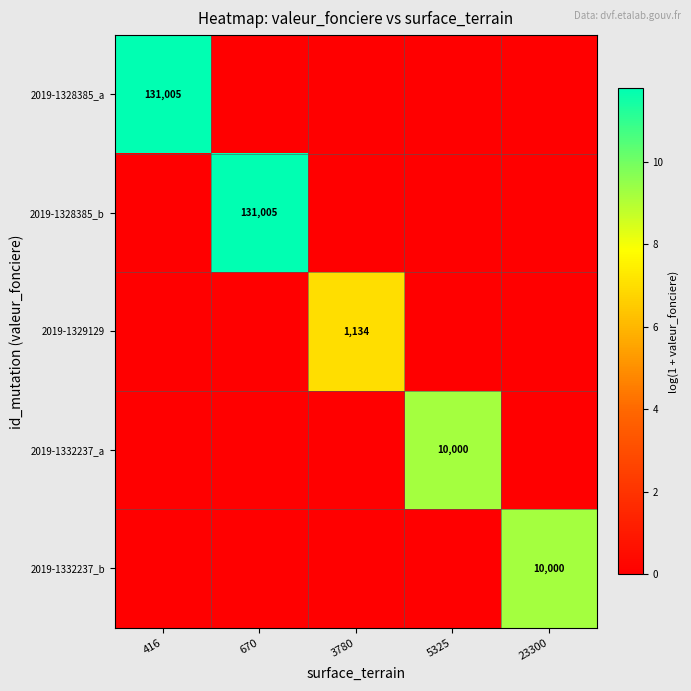

Is it true that 2019-1332237_b equals 10000 at 23300?

True